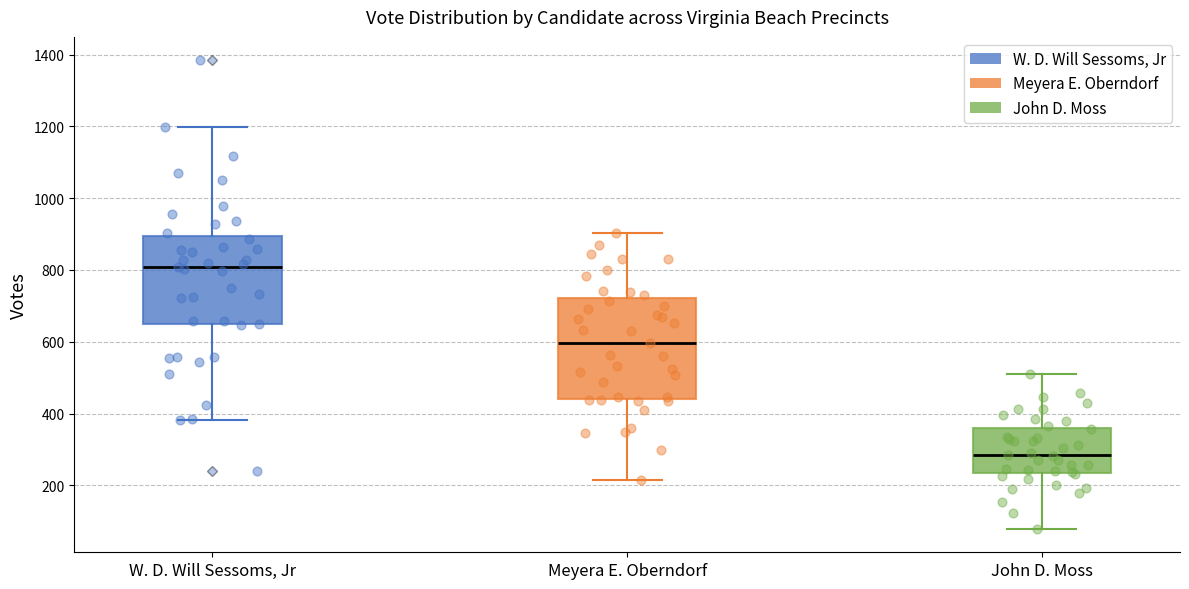

Which box has the lowest median line?

John D. Moss